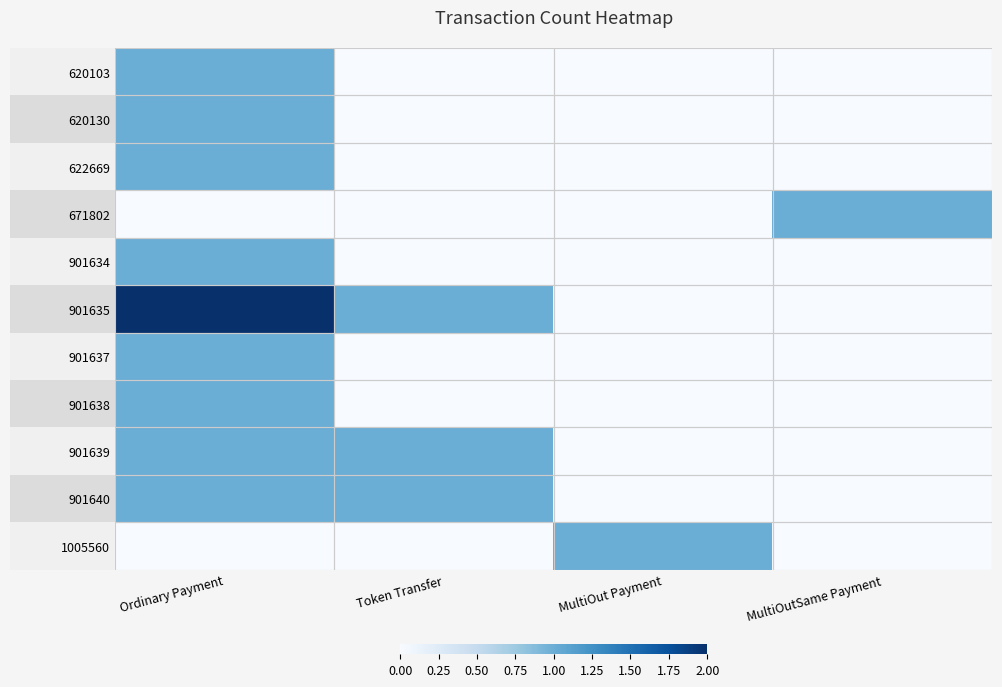

Which label corresponds to the largest value in the chart?

Ordinary Payment